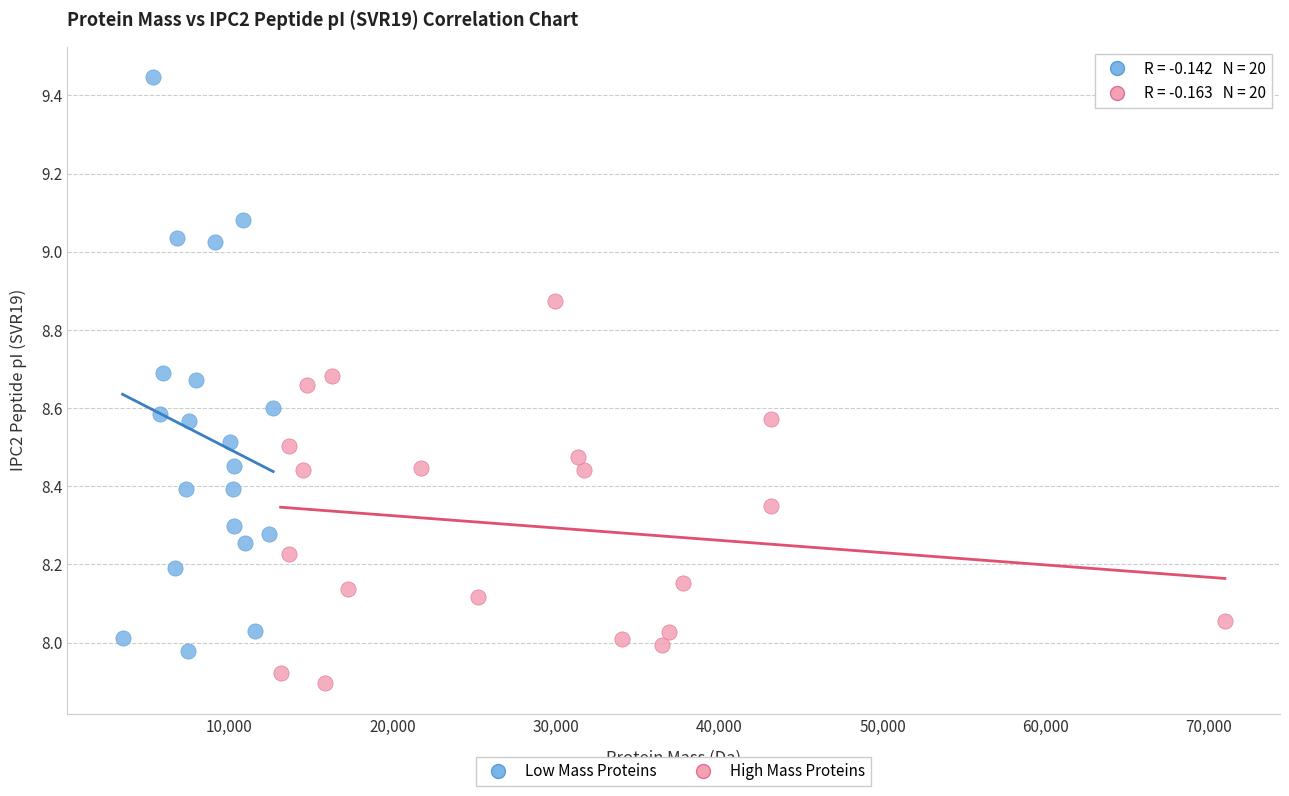

Which series contains the lowest Y value?

High Mass Proteins